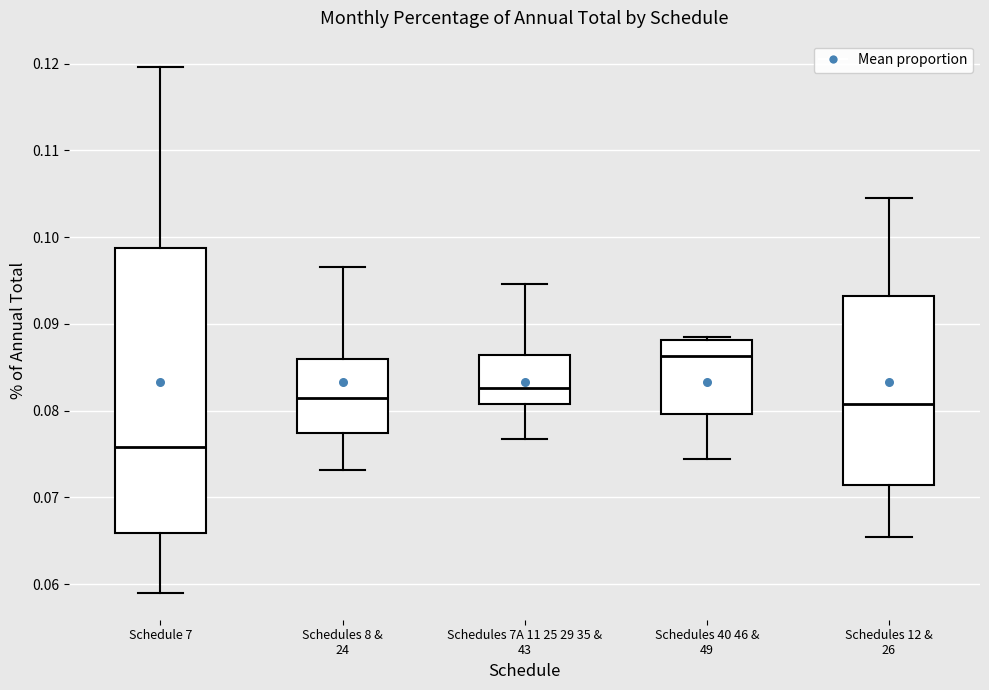

Reading left to right, transcribe this box plot: for each box, give where its median line is, the range the box spans, and where its two whiskers end, as read against the y-axis. The values are not printed on the chart, so give them approximately, as read against the axis.

Schedule 7: median 0.076, box 0.066 to 0.099, whiskers 0.059 to 0.120
Schedules 8 & 24: median 0.082, box 0.077 to 0.086, whiskers 0.073 to 0.097
Schedules 7A 11 25 29 35 & 43: median 0.083, box 0.081 to 0.086, whiskers 0.077 to 0.095
Schedules 40 46 & 49: median 0.086, box 0.080 to 0.088, whiskers 0.074 to 0.088 (just above the box's upper edge)
Schedules 12 & 26: median 0.081, box 0.071 to 0.093, whiskers 0.065 to 0.105